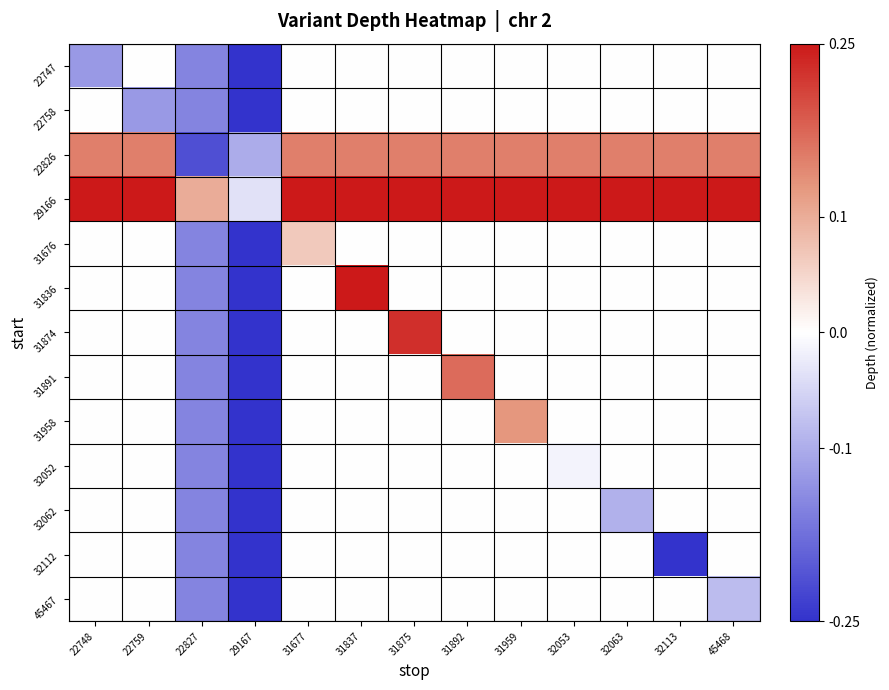

Reading left to right, list all the values displayed in this chart.

22747: 22748=-0.1	22759=-0.0	22827=-0.2	29167=-0.2	31677=-0.0	31837=-0.0	31875=-0.0	31892=-0.0	31959=-0.0	32053=-0.0	32063=-0.0	32113=-0.0	45468=-0.0
22758: 22748=0.0	22759=-0.1	22827=-0.2	29167=-0.2	31677=-0.0	31837=-0.0	31875=-0.0	31892=-0.0	31959=-0.0	32053=-0.0	32063=-0.0	32113=-0.0	45468=-0.0
22826: 22748=0.2	22759=0.2	22827=-0.2	29167=-0.1	31677=0.2	31837=0.2	31875=0.2	31892=0.2	31959=0.2	32053=0.2	32063=0.2	32113=0.2	45468=0.2
29166: 22748=0.2	22759=0.2	22827=0.1	29167=-0.0	31677=0.2	31837=0.2	31875=0.2	31892=0.2	31959=0.2	32053=0.2	32063=0.2	32113=0.2	45468=0.2
31676: 22748=0.0	22759=0.0	22827=-0.2	29167=-0.2	31677=0.1	31837=-0.0	31875=-0.0	31892=-0.0	31959=-0.0	32053=-0.0	32063=-0.0	32113=-0.0	45468=-0.0
31836: 22748=0.0	22759=0.0	22827=-0.2	29167=-0.2	31677=0.0	31837=0.2	31875=-0.0	31892=-0.0	31959=-0.0	32053=-0.0	32063=-0.0	32113=-0.0	45468=-0.0
31874: 22748=0.0	22759=0.0	22827=-0.2	29167=-0.2	31677=0.0	31837=0.0	31875=0.2	31892=-0.0	31959=-0.0	32053=-0.0	32063=-0.0	32113=-0.0	45468=-0.0
31891: 22748=0.0	22759=0.0	22827=-0.2	29167=-0.2	31677=0.0	31837=0.0	31875=0.0	31892=0.2	31959=-0.0	32053=-0.0	32063=-0.0	32113=-0.0	45468=-0.0
31958: 22748=0.0	22759=0.0	22827=-0.2	29167=-0.2	31677=0.0	31837=0.0	31875=0.0	31892=0.0	31959=0.1	32053=-0.0	32063=-0.0	32113=-0.0	45468=-0.0
32052: 22748=0.0	22759=0.0	22827=-0.2	29167=-0.2	31677=0.0	31837=0.0	31875=0.0	31892=0.0	31959=0.0	32053=-0.0	32063=-0.0	32113=-0.0	45468=-0.0
32062: 22748=0.0	22759=0.0	22827=-0.2	29167=-0.2	31677=0.0	31837=0.0	31875=0.0	31892=0.0	31959=0.0	32053=0.0	32063=-0.1	32113=-0.0	45468=-0.0
32112: 22748=0.0	22759=0.0	22827=-0.2	29167=-0.2	31677=0.0	31837=0.0	31875=0.0	31892=0.0	31959=0.0	32053=0.0	32063=0.0	32113=-0.2	45468=-0.0
45467: 22748=0.0	22759=0.0	22827=-0.2	29167=-0.2	31677=0.0	31837=0.0	31875=0.0	31892=0.0	31959=0.0	32053=0.0	32063=0.0	32113=0.0	45468=-0.1